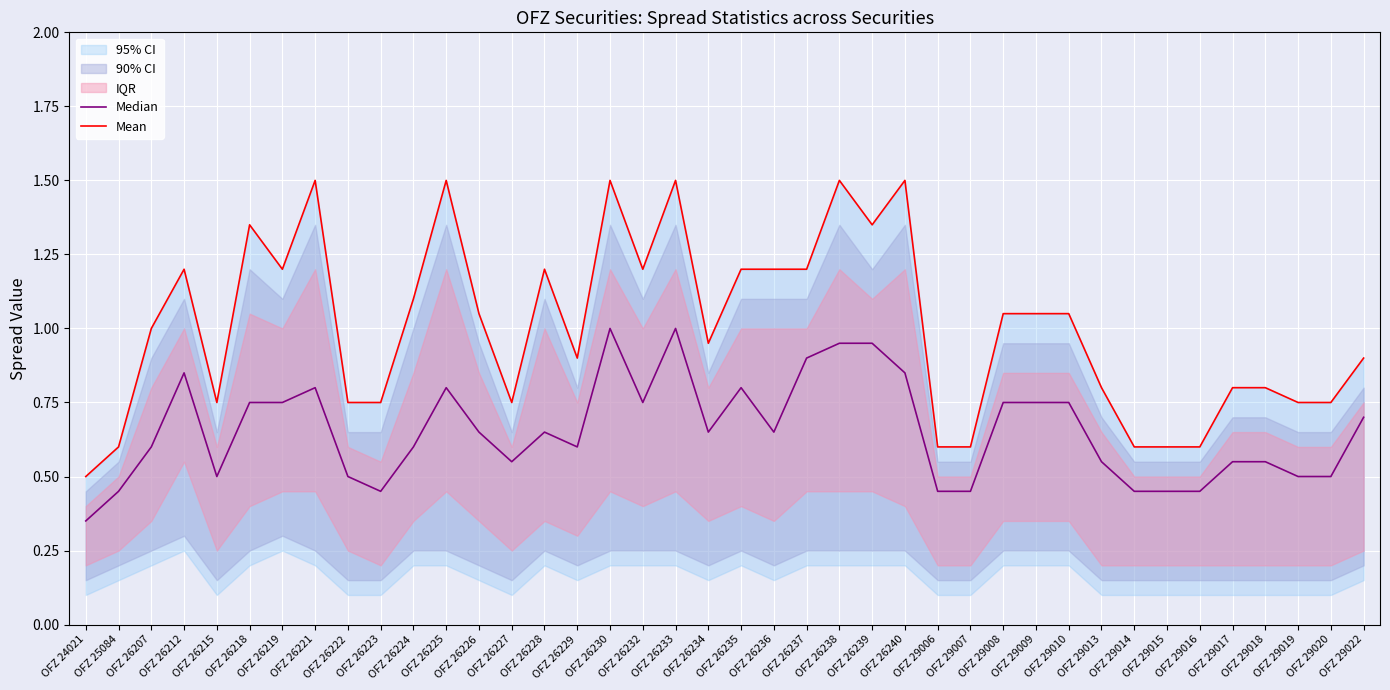

What is the difference between the maximum and minimum values in the Median series?

0.7